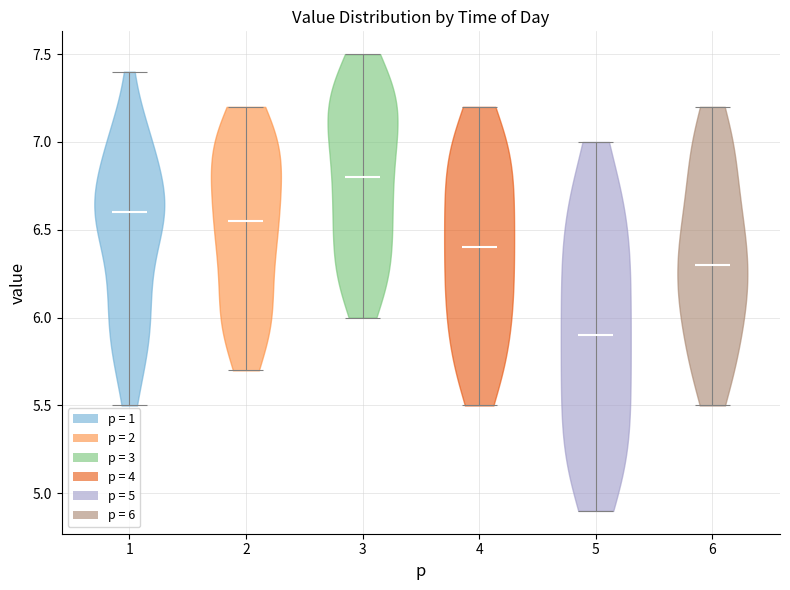

Reading left to right, read every violin against the y-axis: where its median line is, and the lowest and highest points it reaches. The values are not printed on the chart, so give them approximately, as read against the axis.

1: median line 6.60, lowest point 5.50, highest point 7.40
2: median line 6.55, lowest point 5.70, highest point 7.20
3: median line 6.80, lowest point 6.00, highest point 7.50
4: median line 6.40, lowest point 5.50, highest point 7.20
5: median line 5.90, lowest point 4.90, highest point 7.00
6: median line 6.30, lowest point 5.50, highest point 7.20